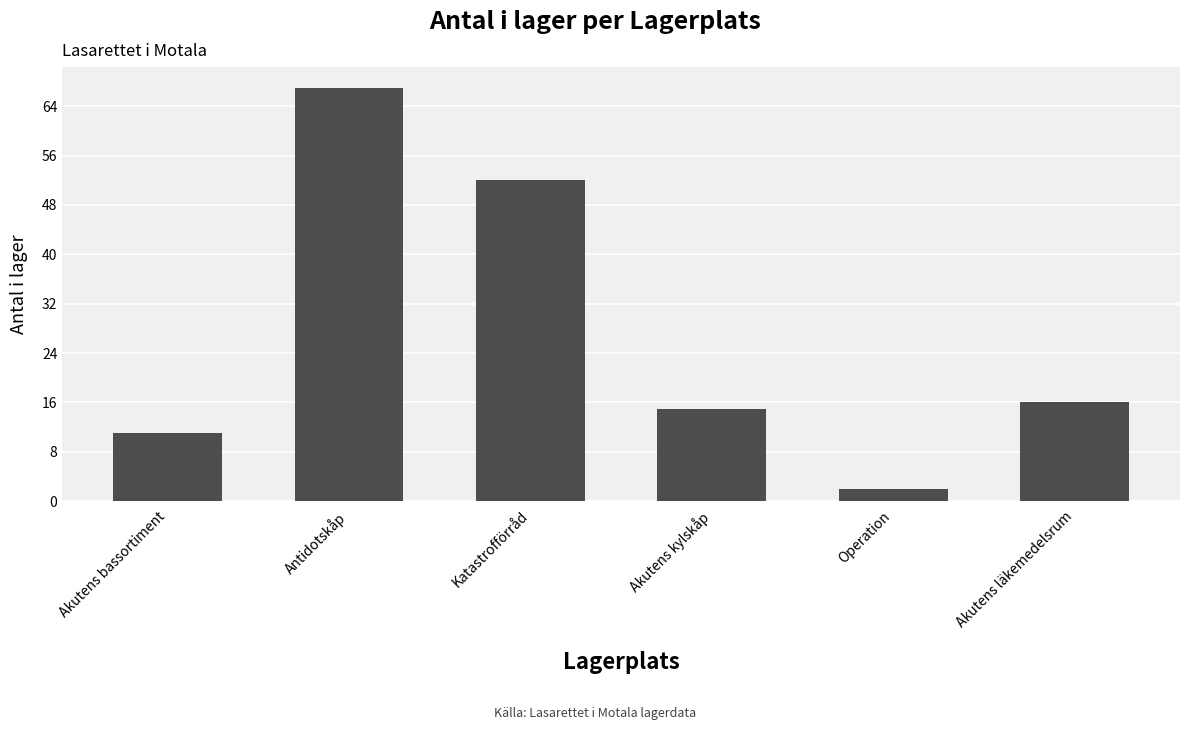

Between Akutens bassortiment and Akutens läkemedelsrum, which is larger?

Akutens läkemedelsrum